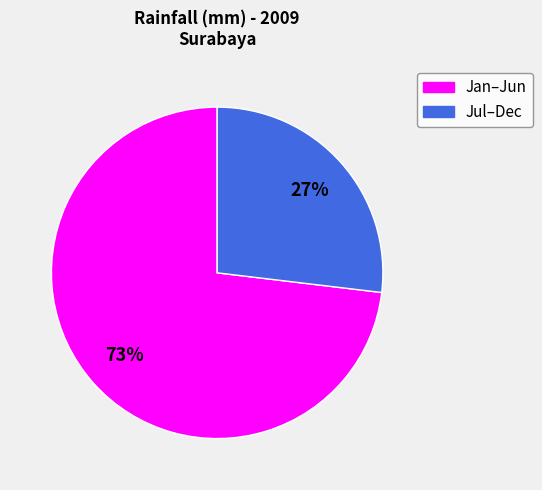

Does any single category account for the majority?

Yes